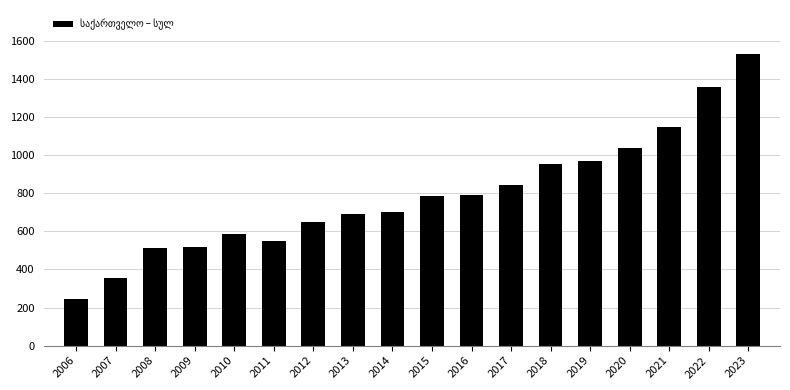

What is the value of the 2nd bar from the left?

356.8